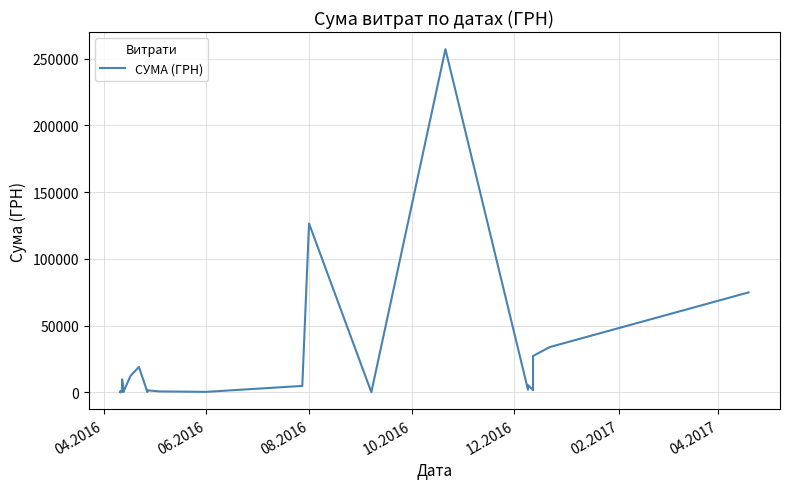

The chart shows a value of 11683.4 at 15. True or false?

False